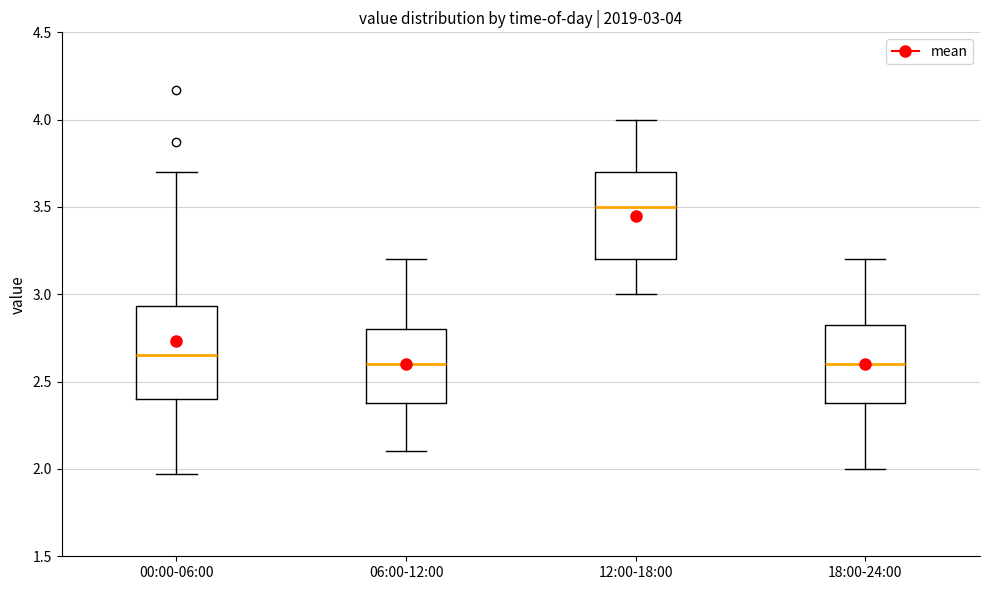

Which box has the highest median line?

12:00-18:00